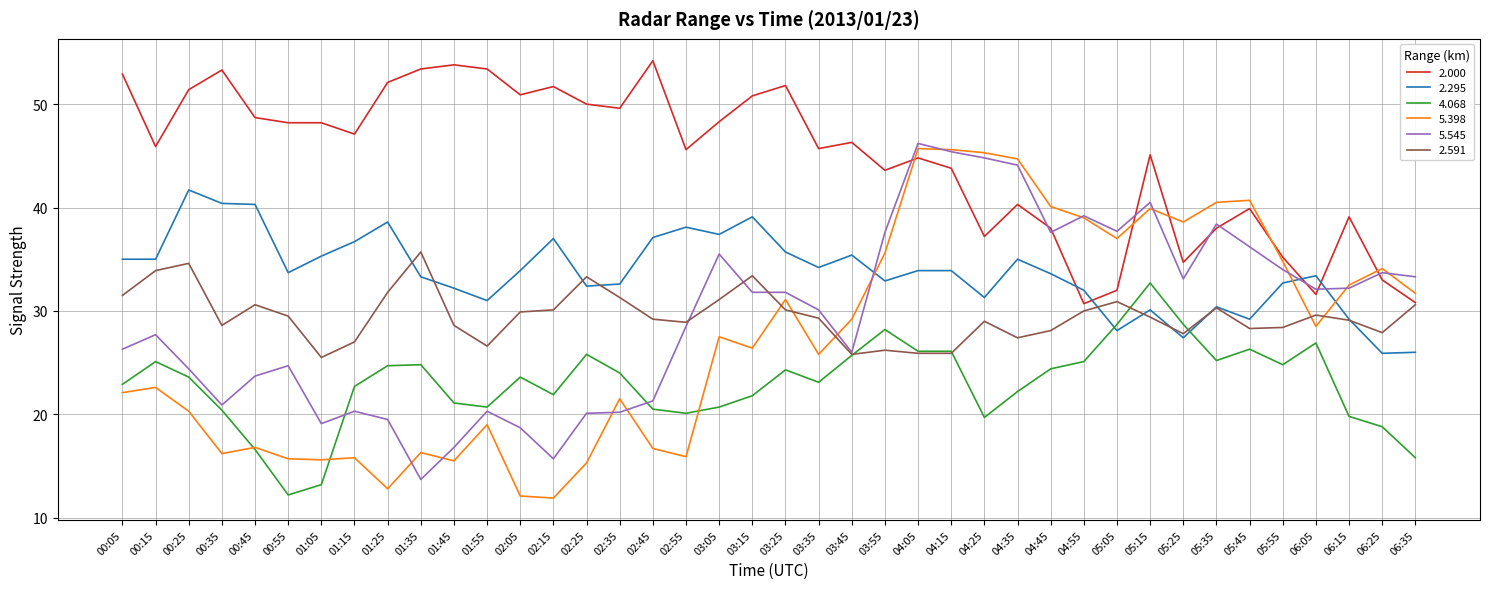

After their last crossing, which series has the higher values: 5.545 or 5.398?

5.545